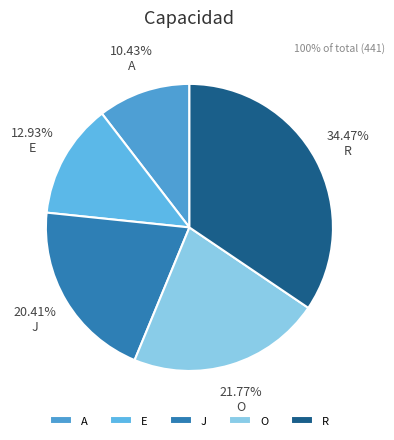

What is the largest slice in the pie chart?

R